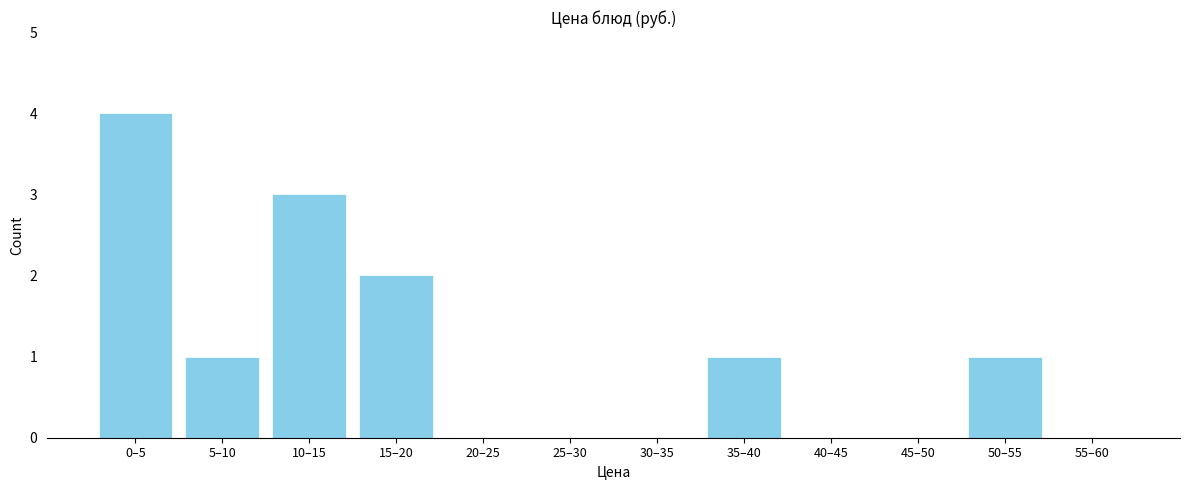

Reading left to right, transcribe all the data shown in this chart.

0–5=4	5–10=1	10–15=3	15–20=2	20–25=0	25–30=0	30–35=0	35–40=1	40–45=0	45–50=0	50–55=1	55–60=0